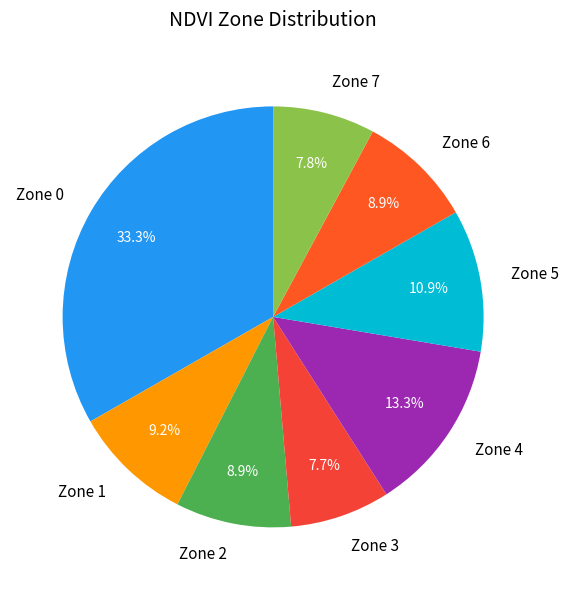

Approximately how many times larger is the value at Zone 3 compared to Zone 1?

0.8